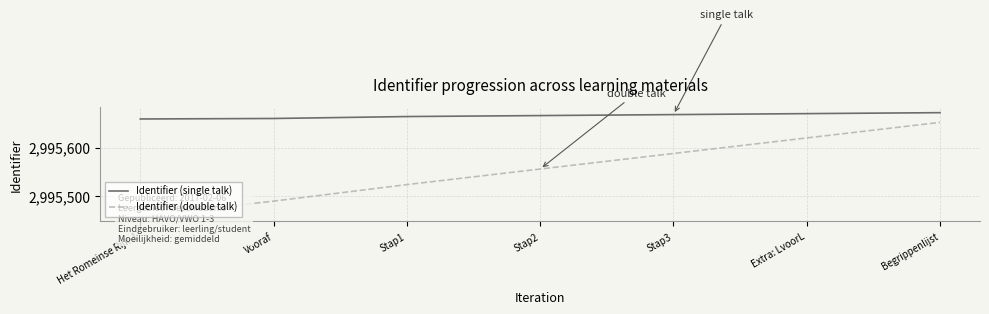

What is the average value of the Identifier (single talk) series?

2995666